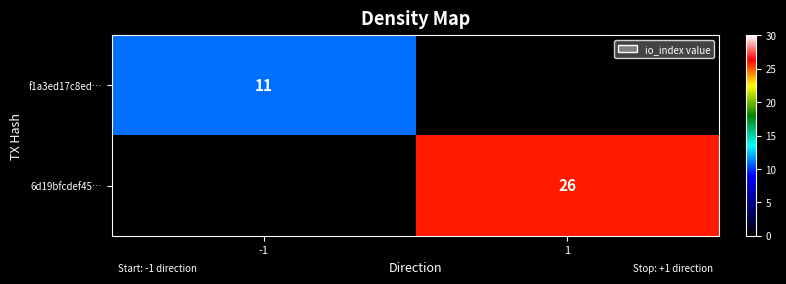

Which series has the largest total across all categories?

6d19bfcdef45…